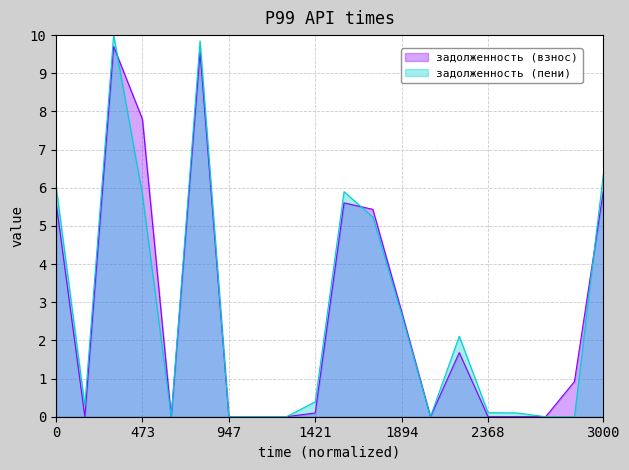

At how many categories does at least one series exceed 5?

7